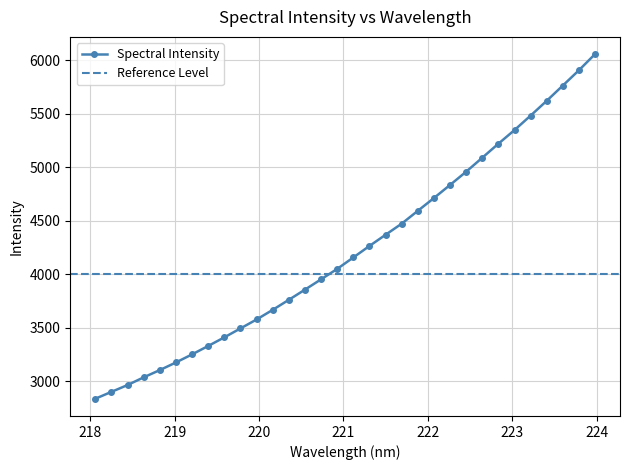

Which label corresponds to the largest value in the chart?

223.9802